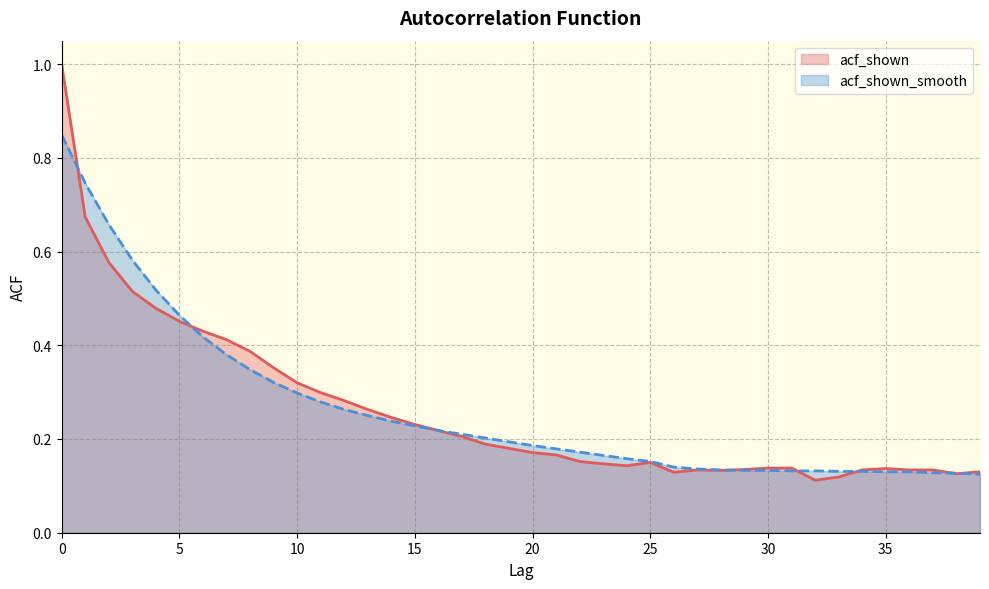

What is the difference between the maximum and minimum values in the acf_shown series?

0.9